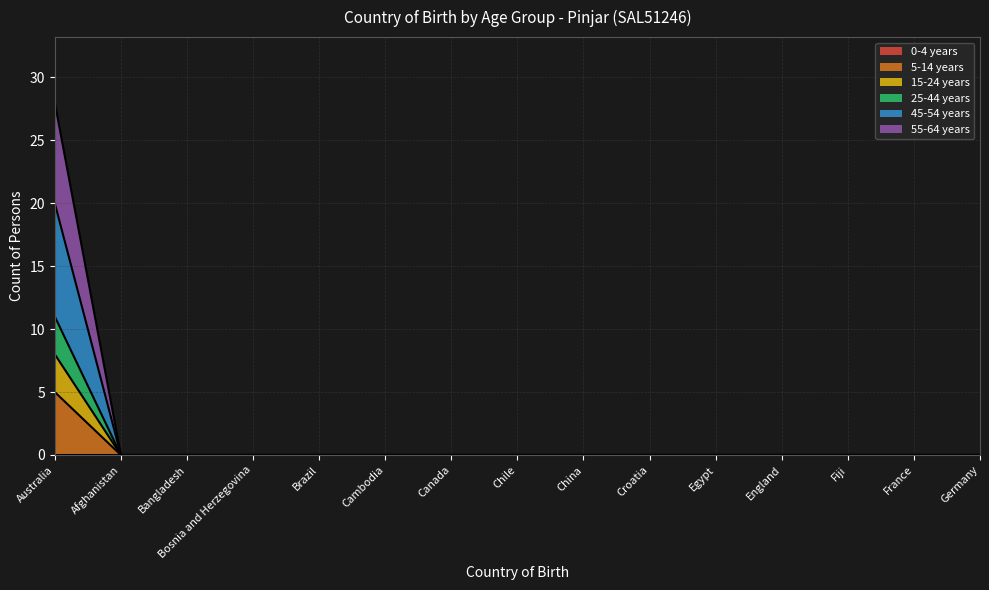

True or false: 45-54 years has a value of 6 at Fiji.

False